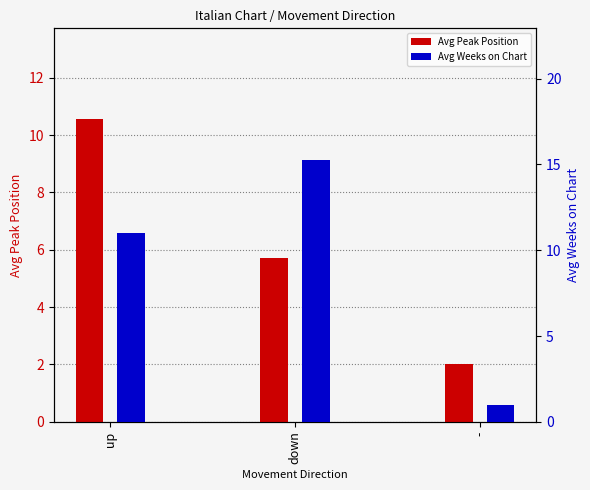

What is the total value across all series at down?

21.0